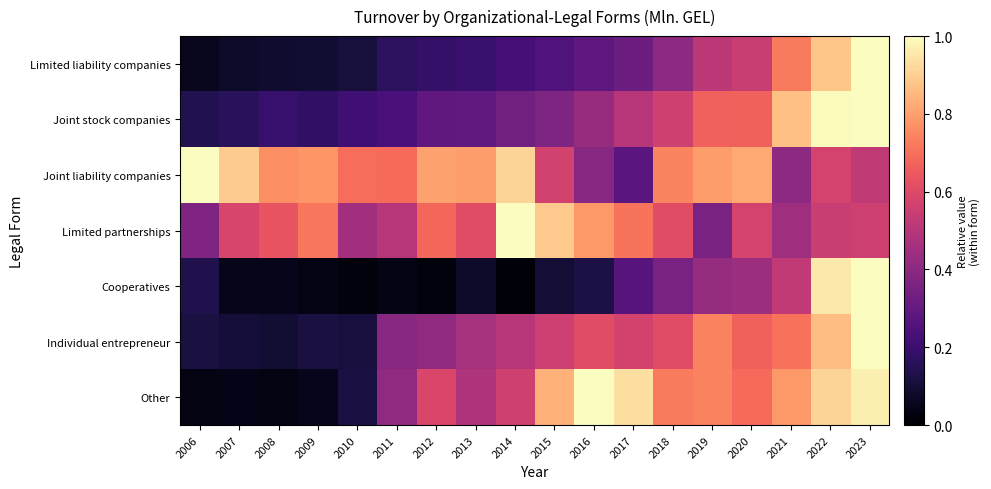

List the series in order of their peak value, lowest first.

Limited liability companies, Joint stock companies, Joint liability companies, Limited partnerships, Cooperatives, Individual entrepreneur, Other